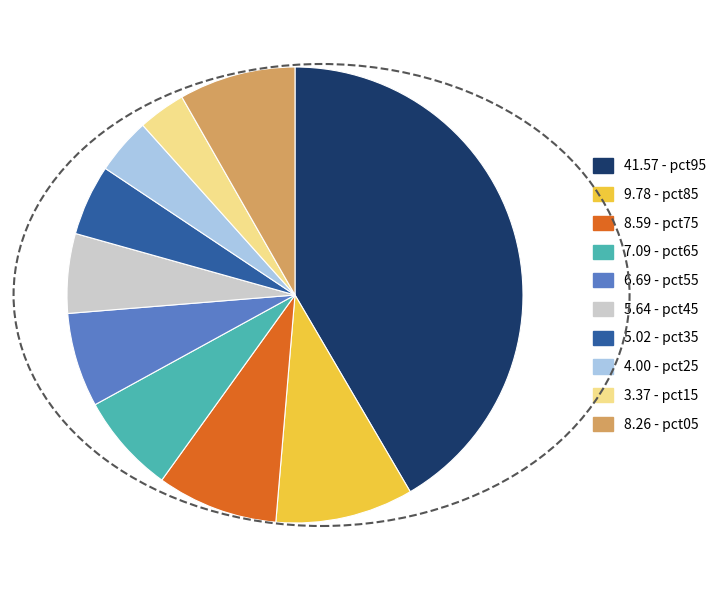

How many segments does this pie chart have?

10